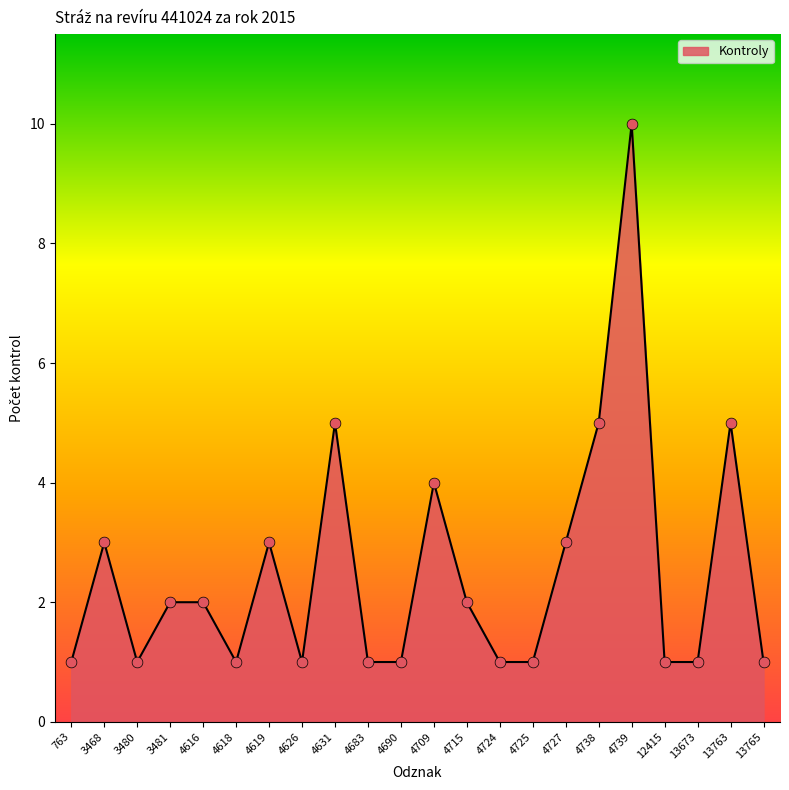

What is the change in value from 4616 to 12415?

-1